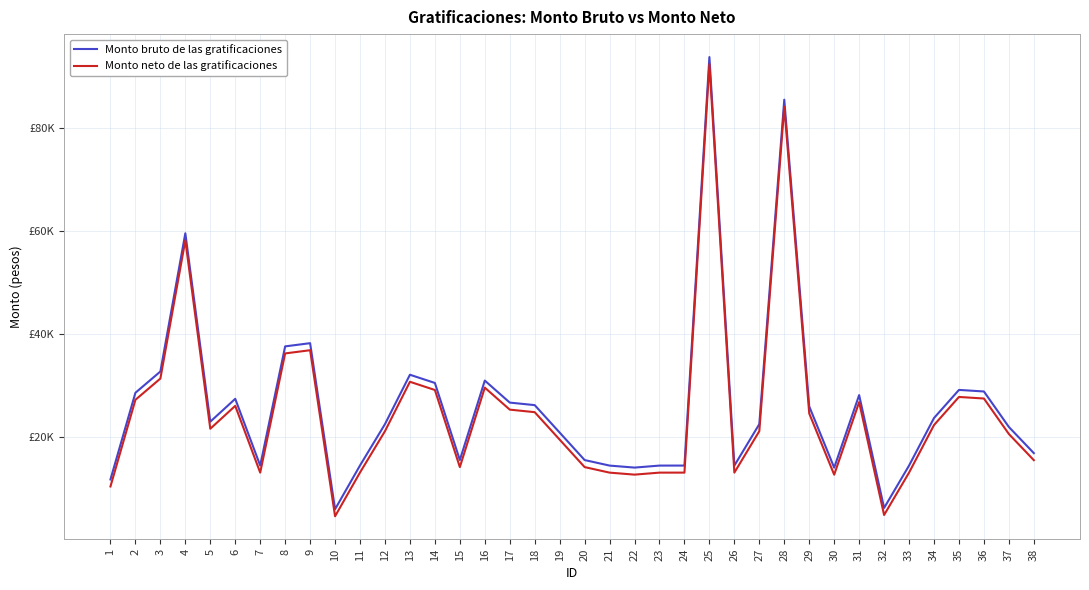

Does the chart display data point markers on the line(s)?

No